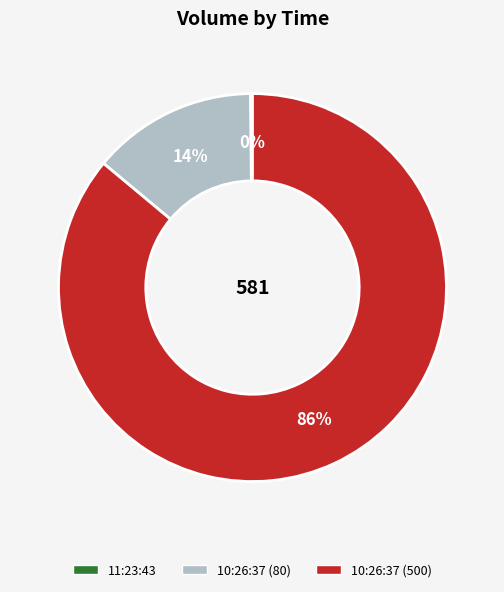

Does 10:26:37 (80) represent more than half of the total?

No